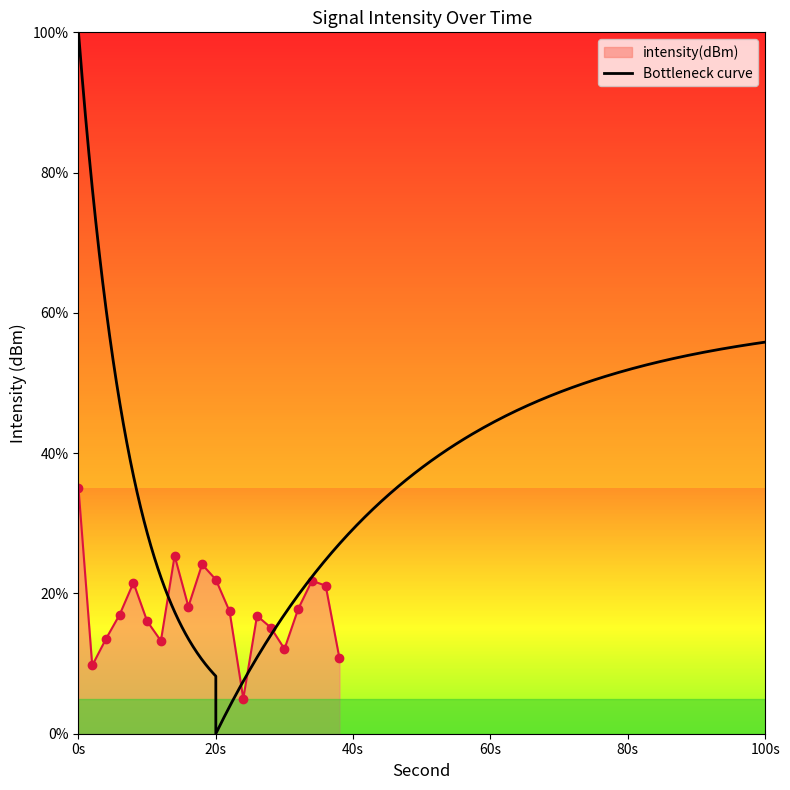

What is the difference between the second highest and second lowest values?

15.6